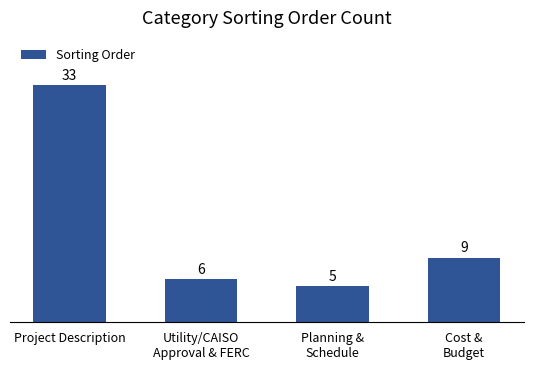

Reading right to left, transcribe all the data shown in this chart.

9	5	6	33